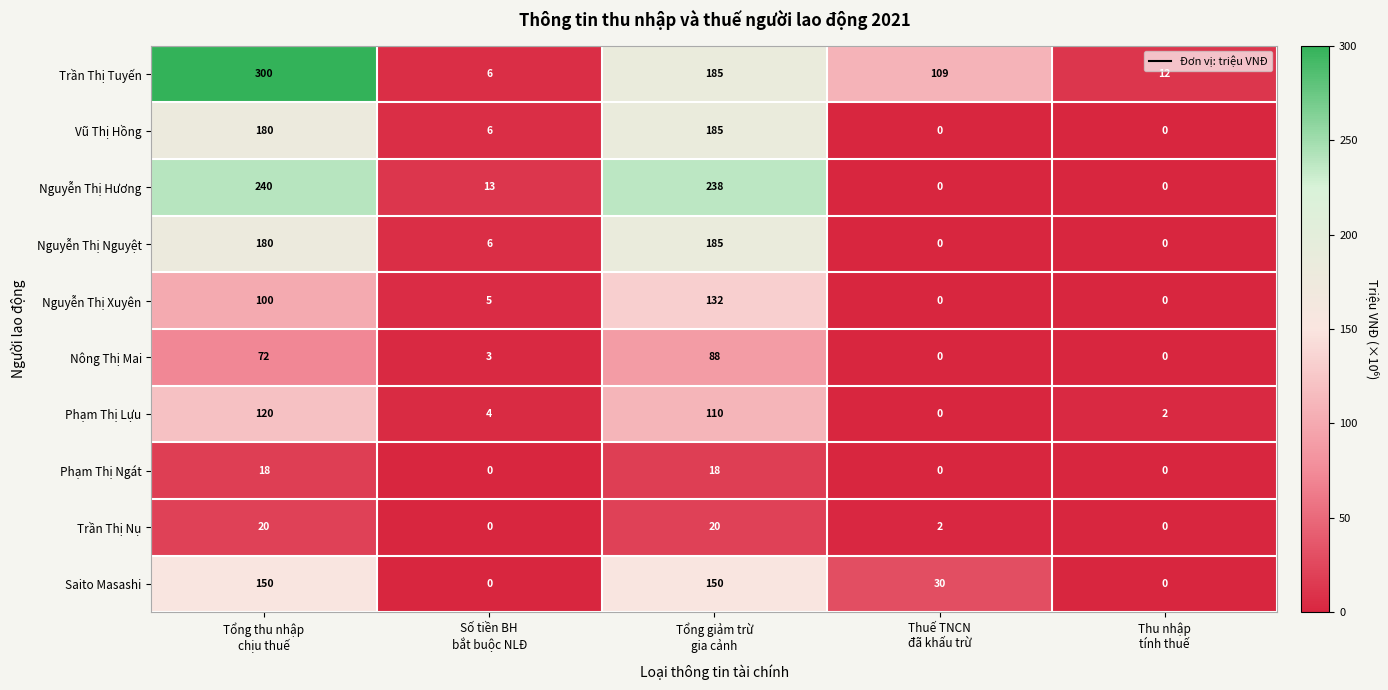

At which category is the sum across all series the highest?

Tổng thu nhập
chịu thuế